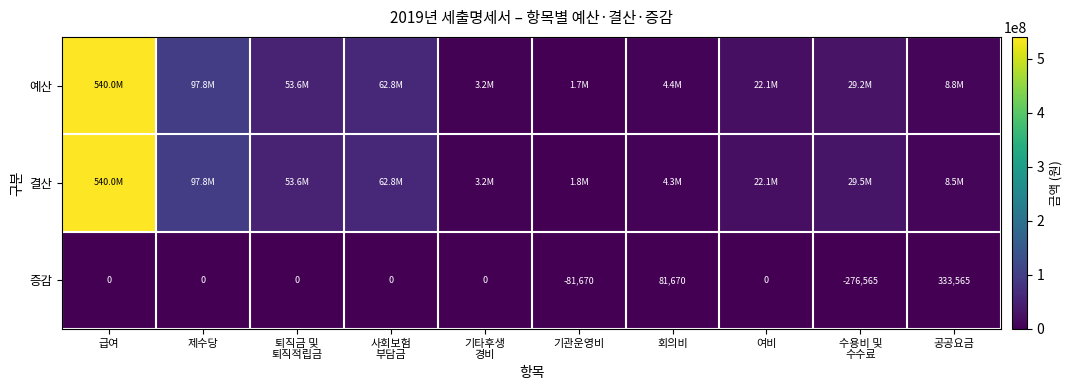

What is the approximate value of 결산 at 여비, to the nearest 100?

22108000